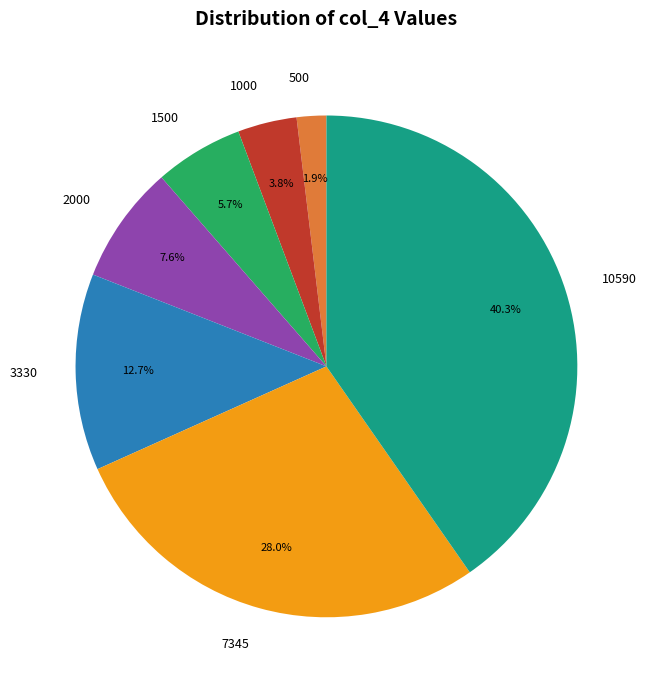

To the nearest percent, what is the average slice percentage?

14%